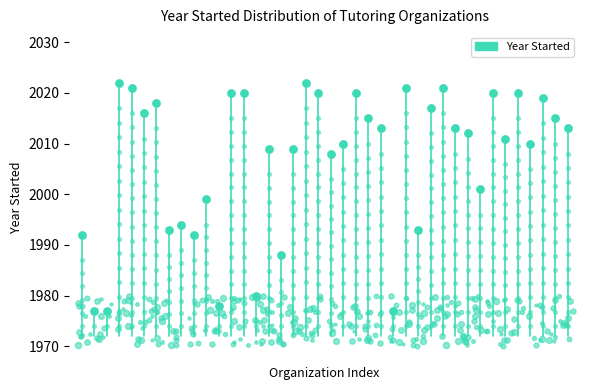

What is the ratio of the value at 2 to the value at 36?

1.0